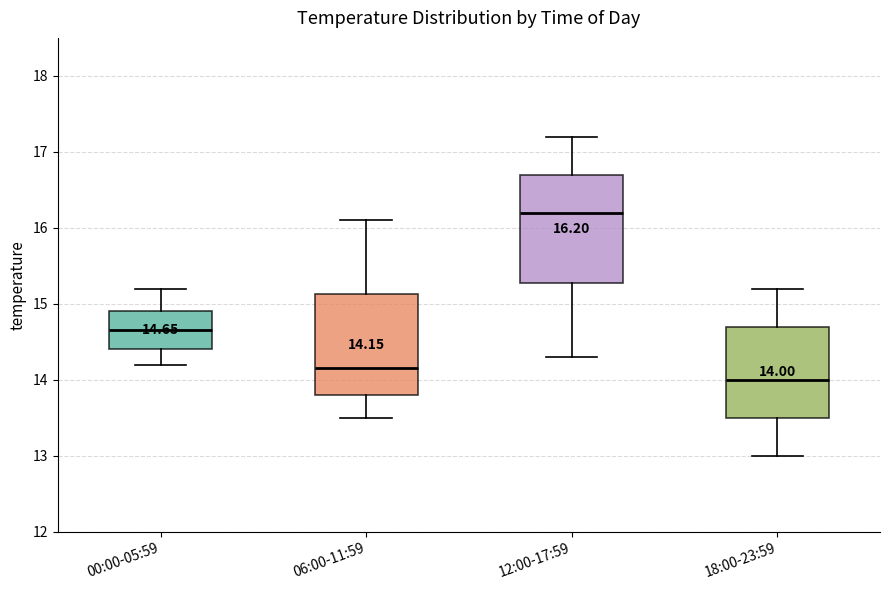

Which box has the lowest median line?

18:00-23:59